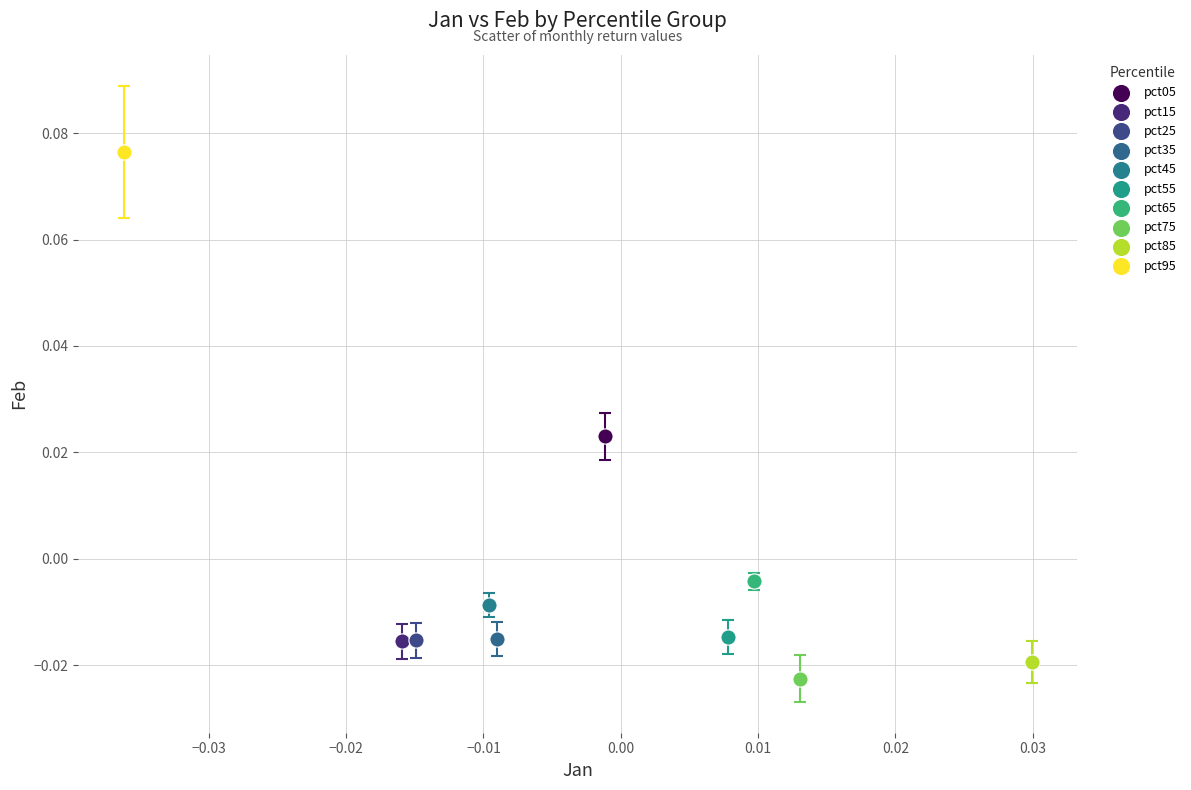

Which series contains the lowest Y value?

pct75